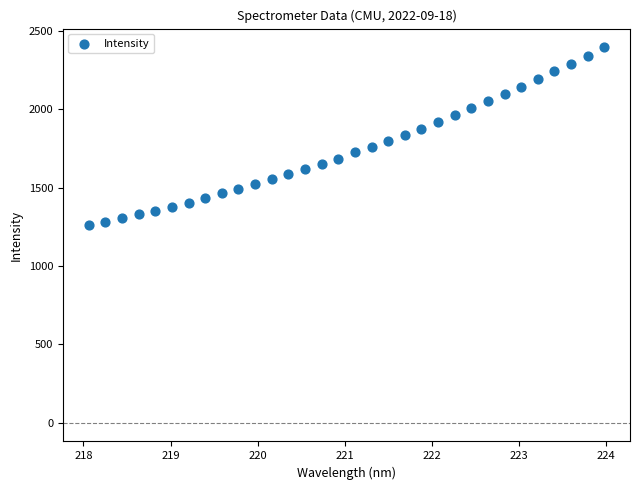

What is the range of Y values (max minus min)?

1135.0